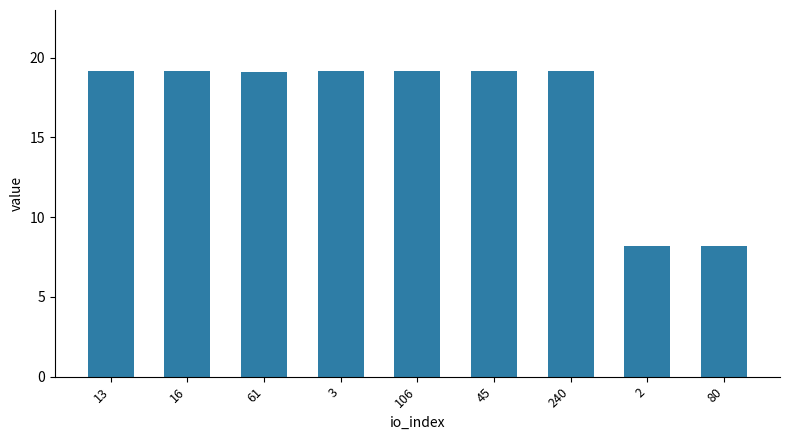

Is it true that the value at 3 is 10.8?

False